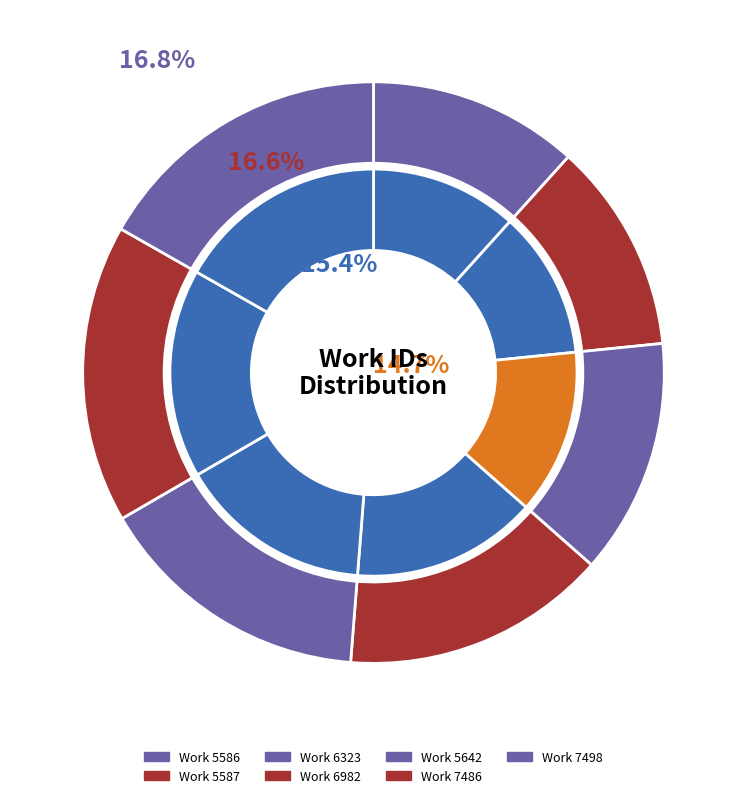

Is the sum of 5587 and 5586 greater than half?

No